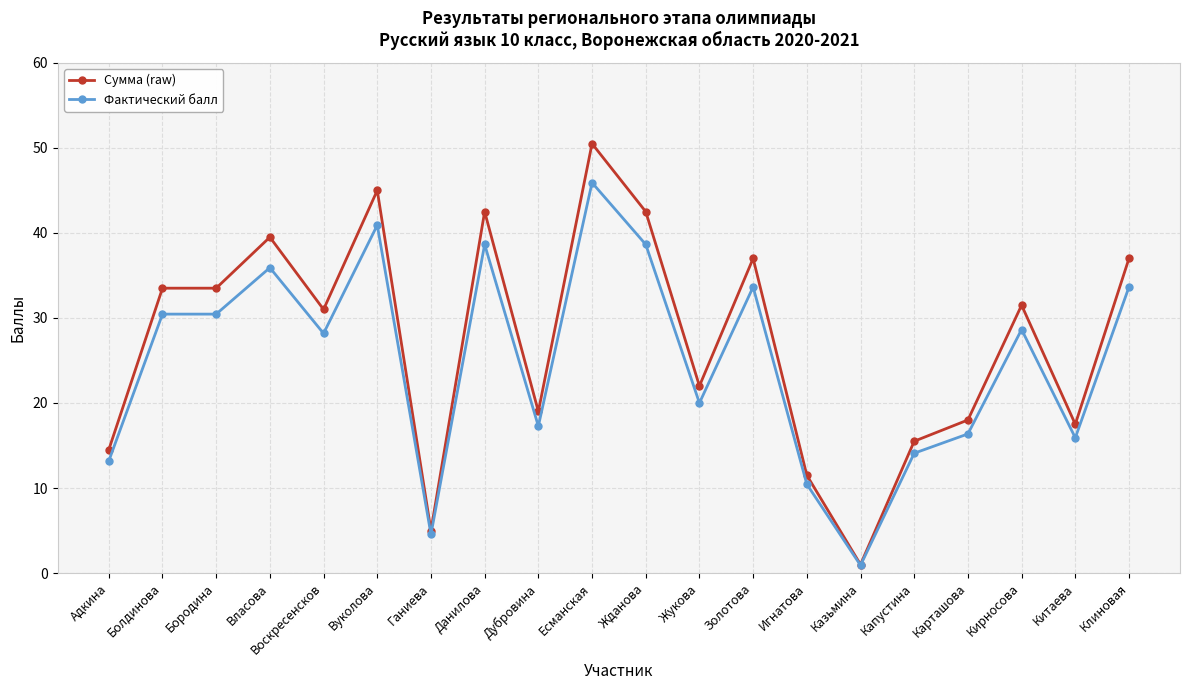

Where does the Фактический балл series first go above 28?

Болдинова